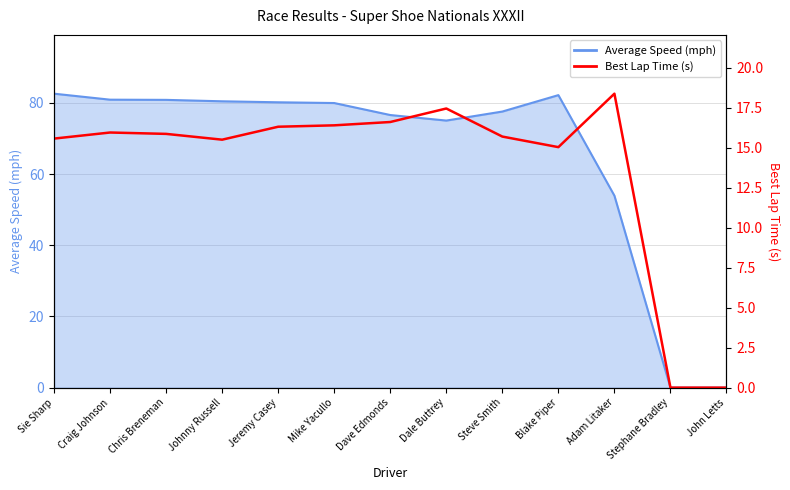

Reading right to left, list all the values displayed in this chart.

John Letts=0.0	Stephane Bradley=0.0	Adam Litaker=18.4	Blake Piper=15.0	Steve Smith=15.7	Dale Buttrey=17.5	Dave Edmonds=16.6	Mike Yacullo=16.4	Jeremy Casey=16.3	Johnny Russell=15.5	Chris Breneman=15.9	Craig Johnson=16.0	Sie Sharp=15.6